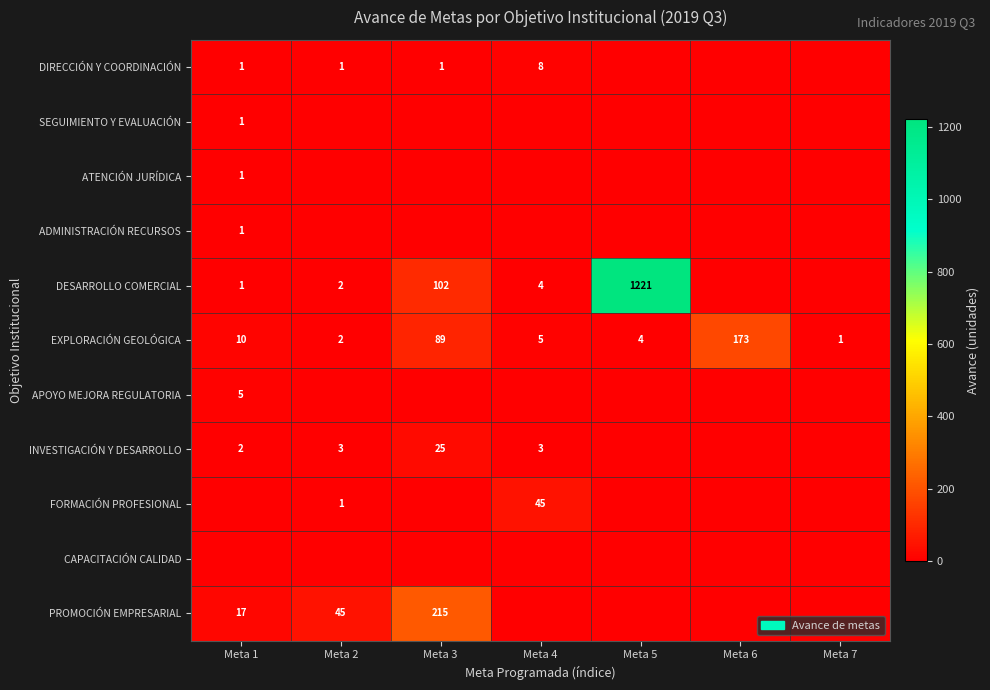

The value of INVESTIGACIÓN Y DESARROLLO at Meta 1 is 3. True or false?

False